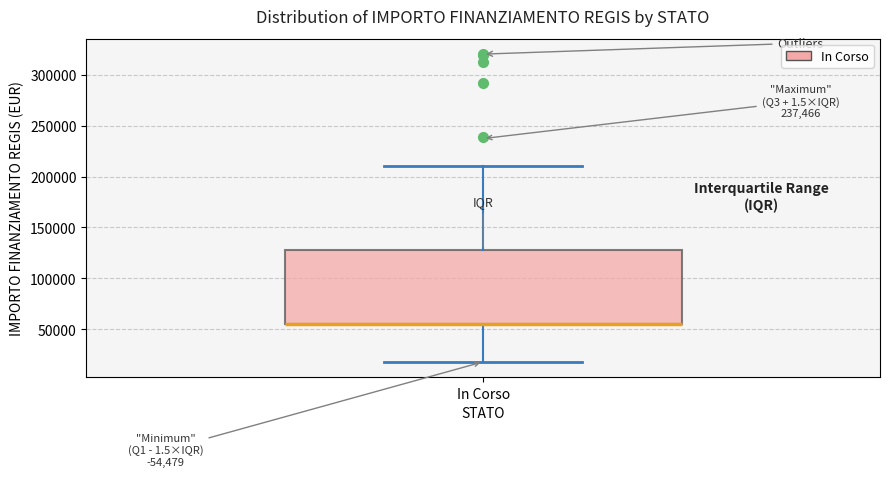

Where does the upper whisker of the box for In Corso end on the y-axis? The values are not printed on the chart, so give them approximately, as read against the axis.

210000